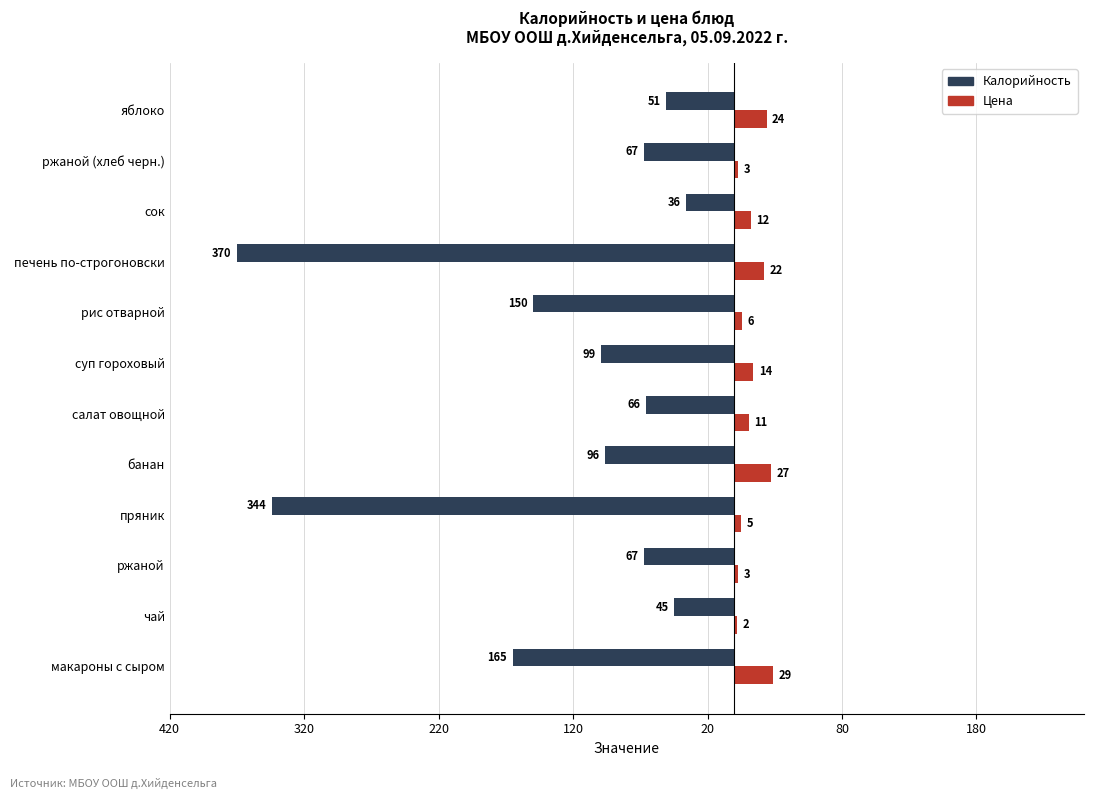

What are all the series names shown in the legend?

Калорийность, Цена